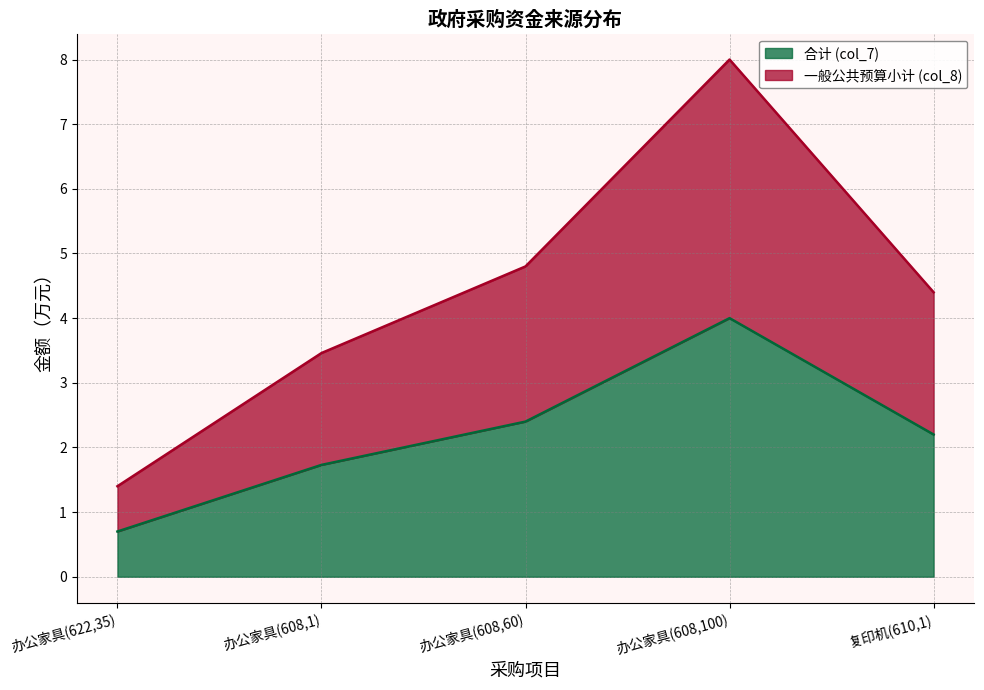

At 办公家具(608,100), list the series in order from largest to smallest.

一般公共预算小计 (col_8), 合计 (col_7)